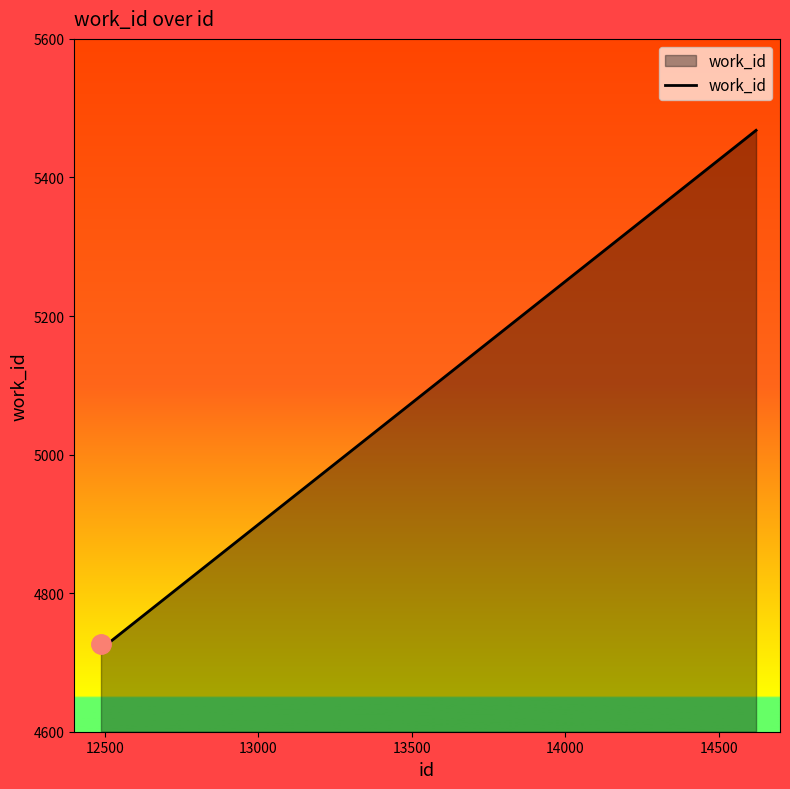

What is the minimum value shown in the chart?

4727